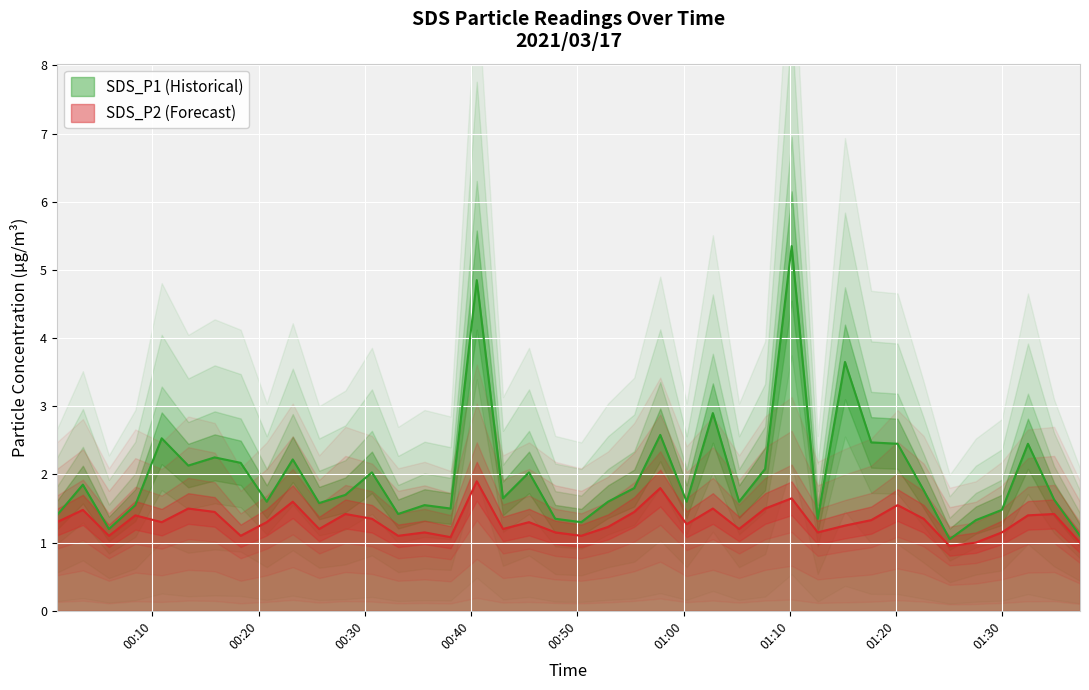

What is the lowest value of the SDS_P1 (Historical) series?

1.1